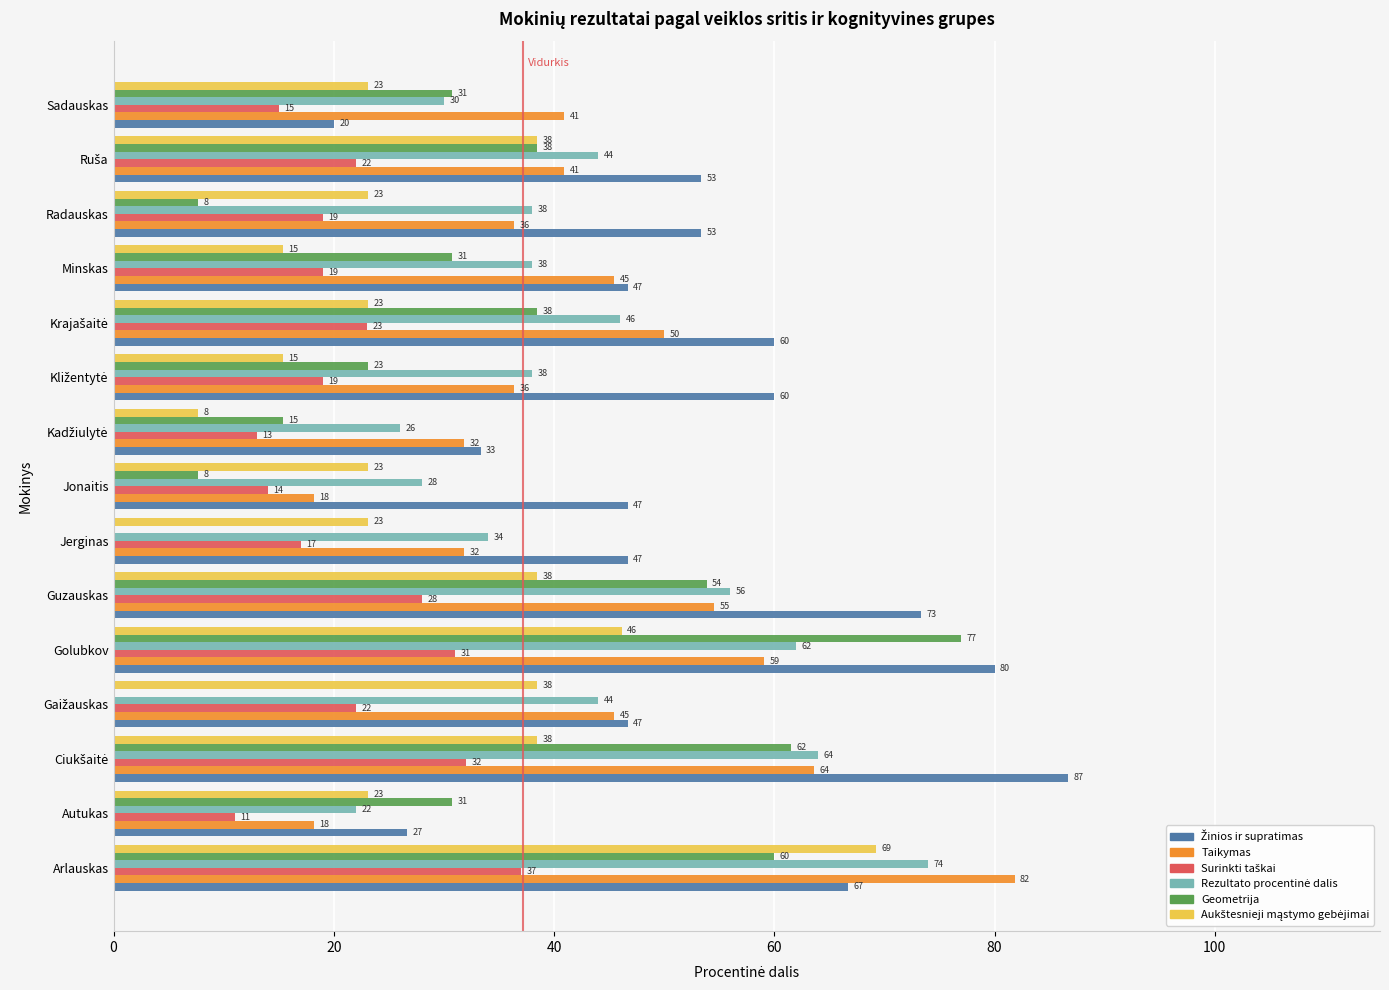

At which category is the sum across all series the highest?

Arlauskas